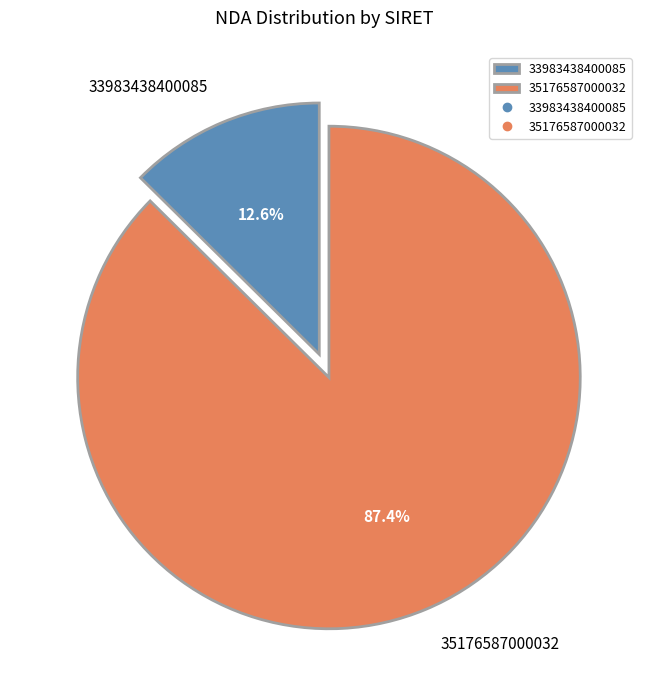

True or false: 35176587000032 accounts for 87% of the total.

True